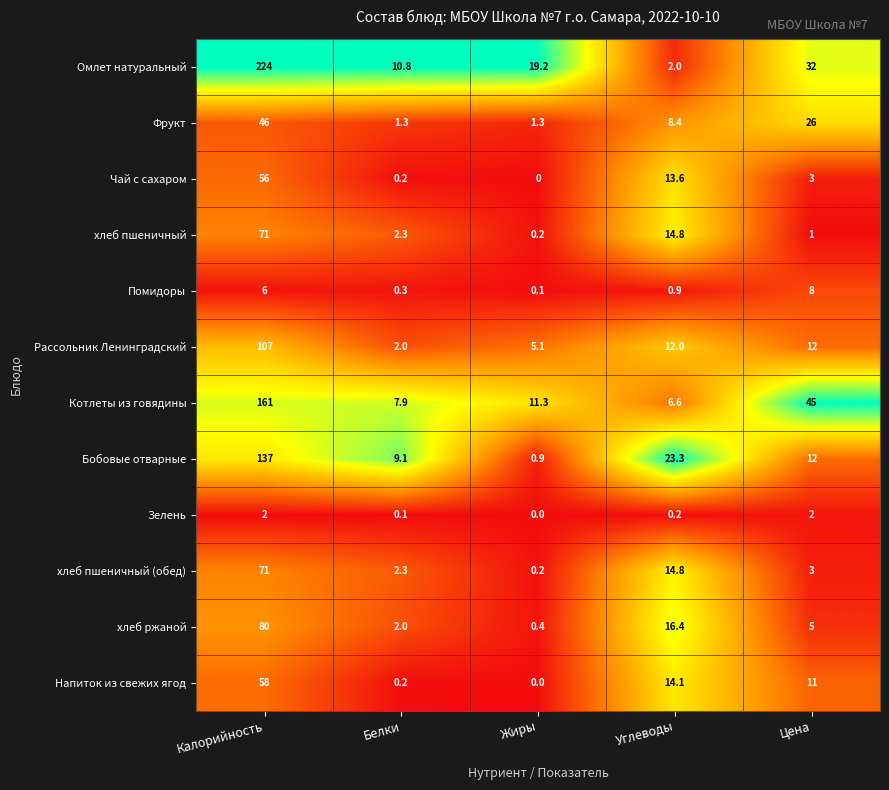

At which label is Бобовые отварные closest to 68?

Углеводы